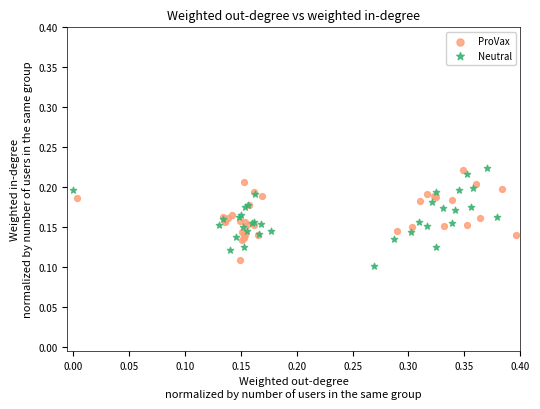

Which series has the widest spread of Y values?

Neutral